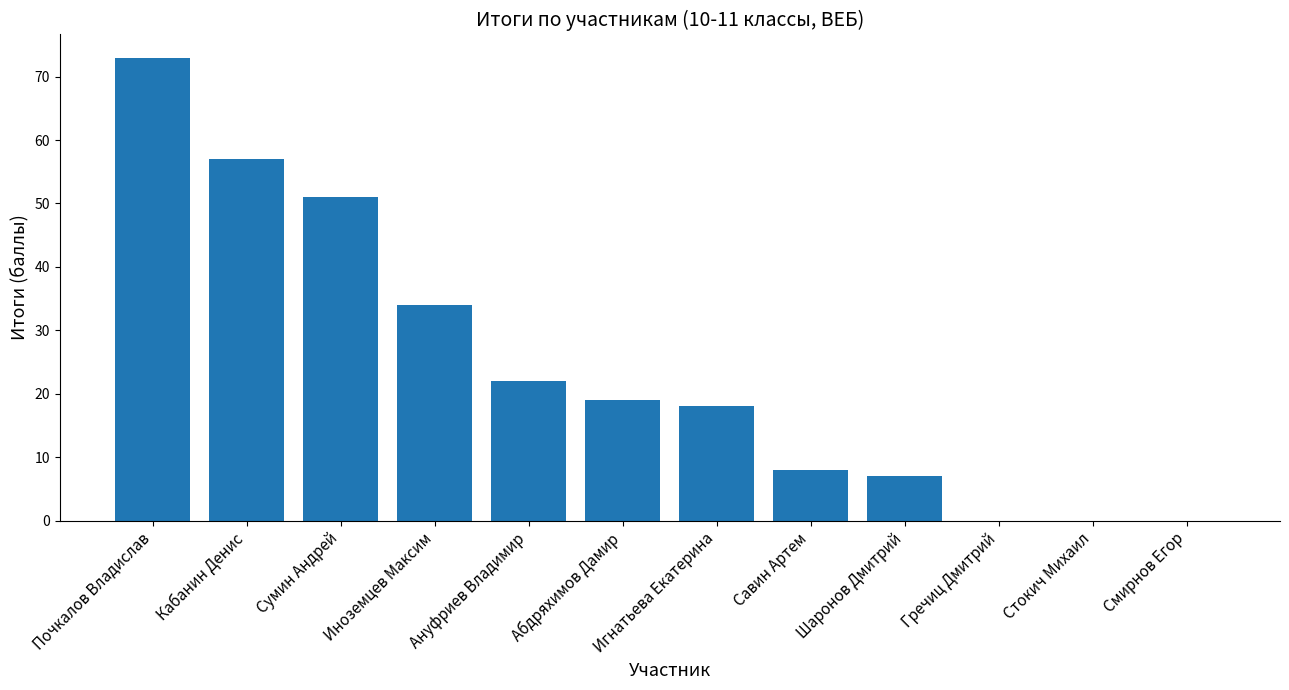

At which category does the chart reach its peak across all series?

Почкалов Владислав